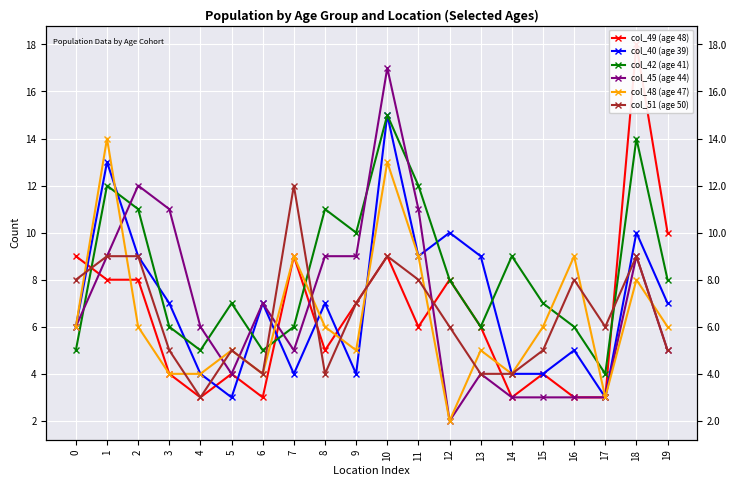

Where is the first local maximum for col_45 (age 44)?

2